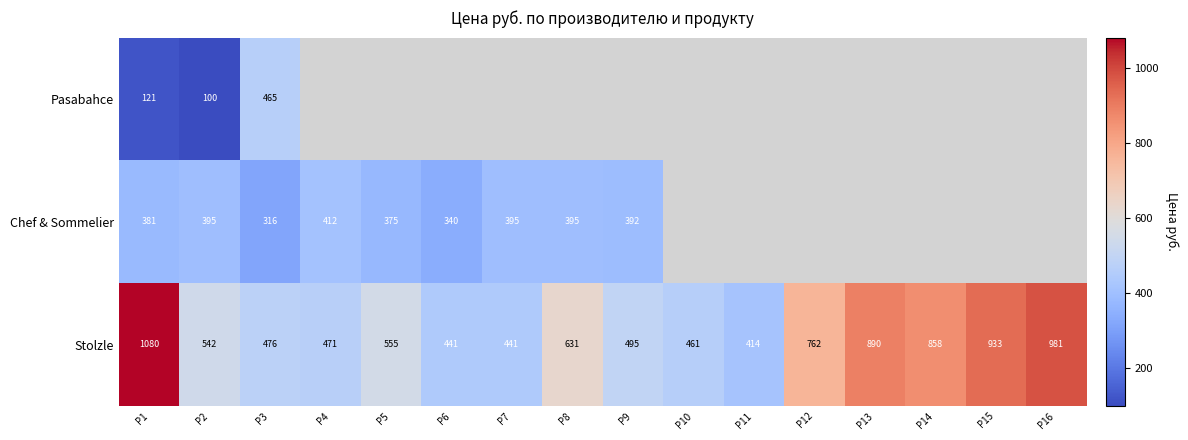

What is the maximum value for Stolzle?

1080